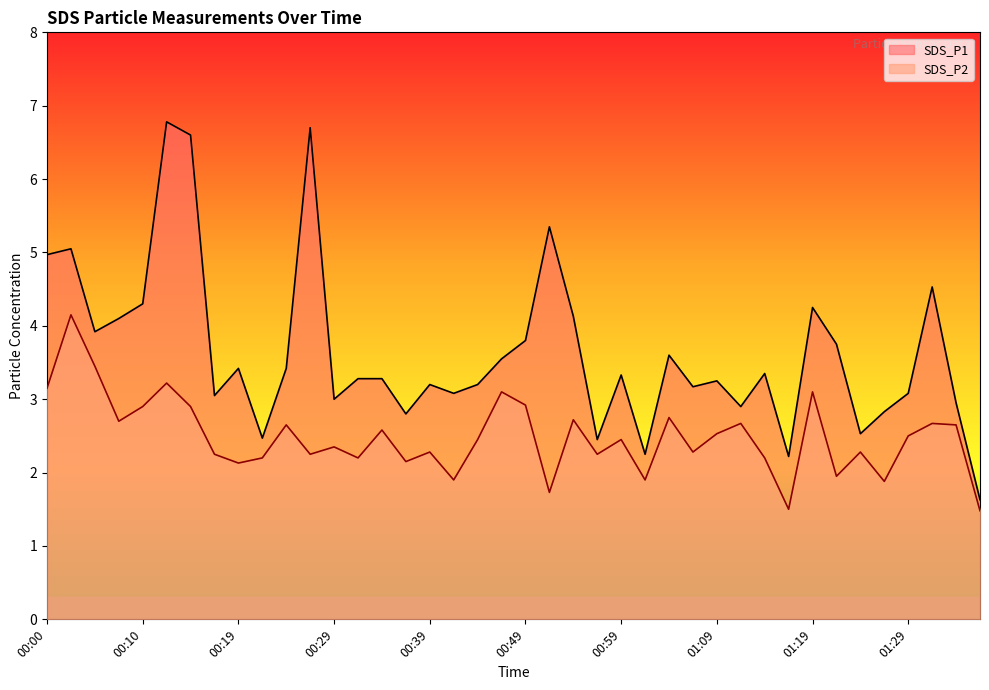

Which label corresponds to the smallest value in the chart?

01:37